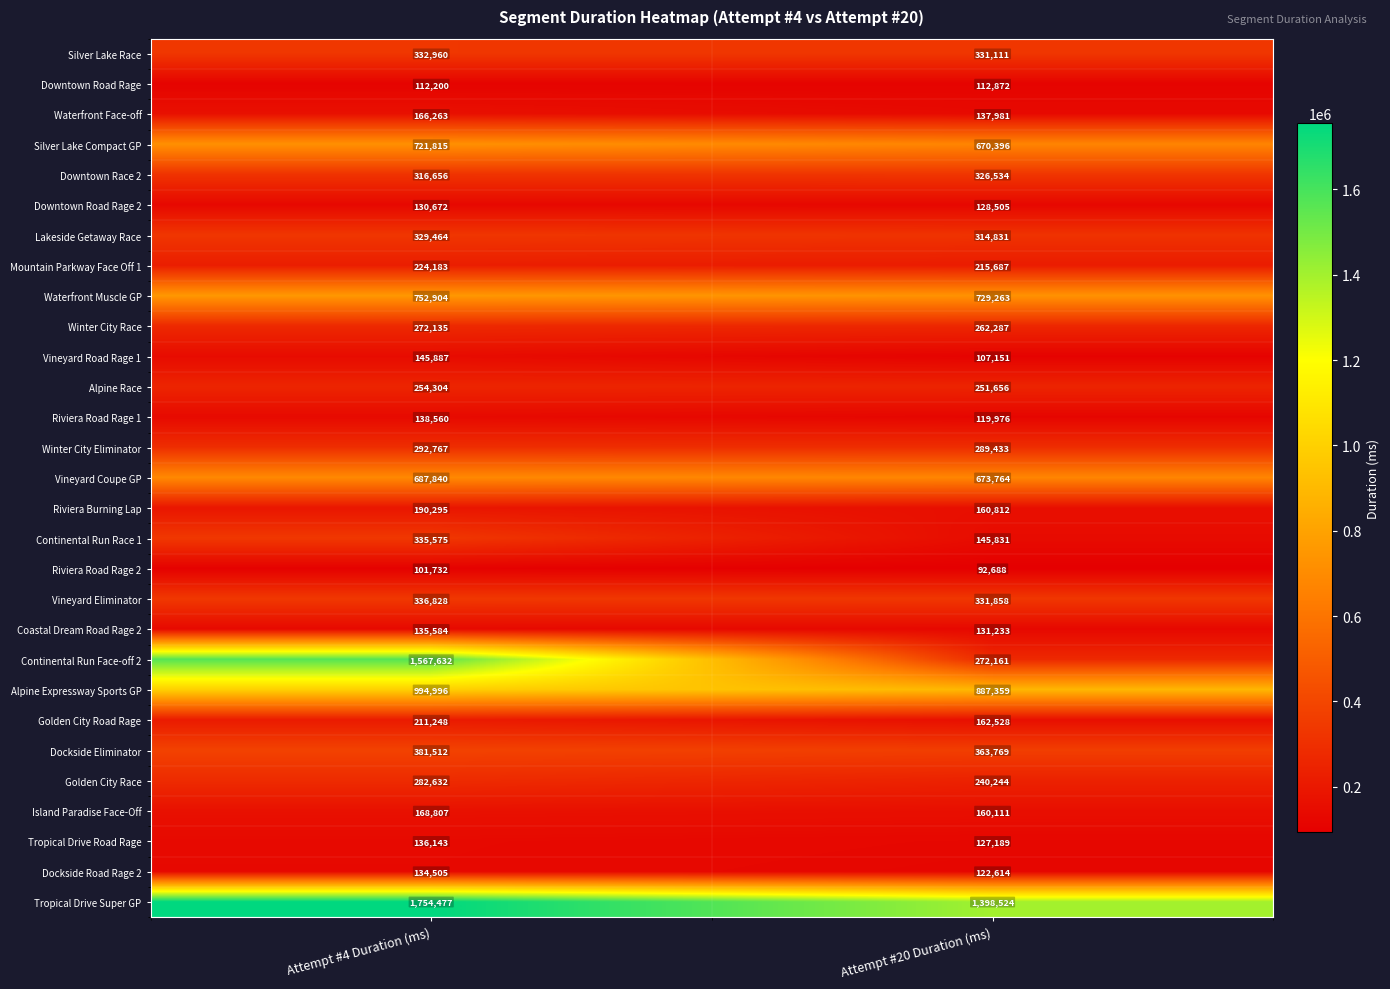

Which label corresponds to the largest value in the chart?

Attempt #4 Duration (ms)